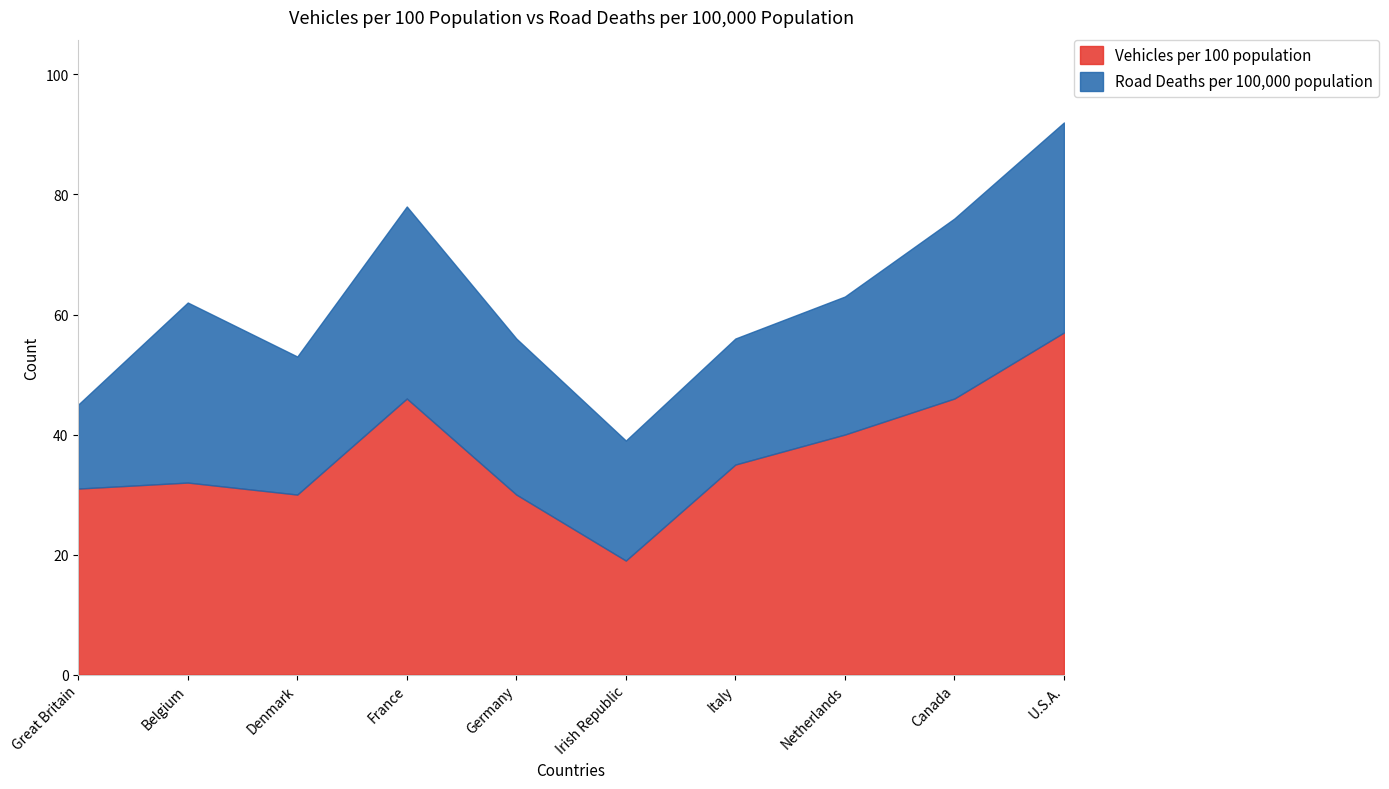

Is it true that Road Deaths per 100,000 population equals 16 at Canada?

False